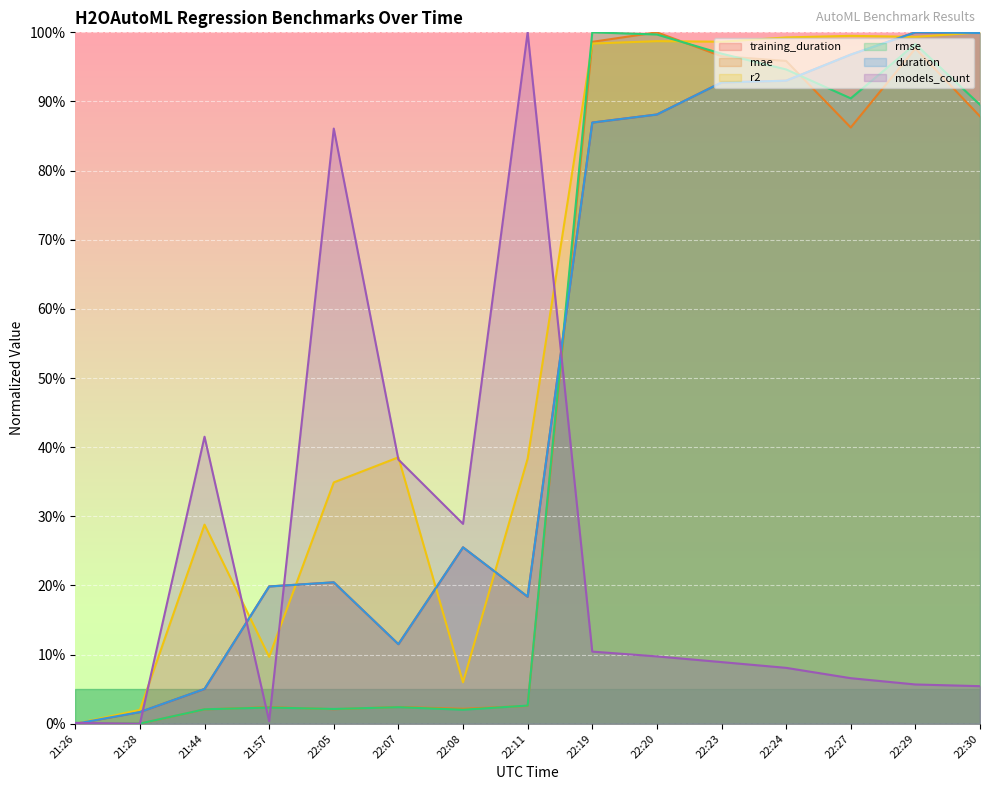

At which category is the sum across all series the highest?

22:29